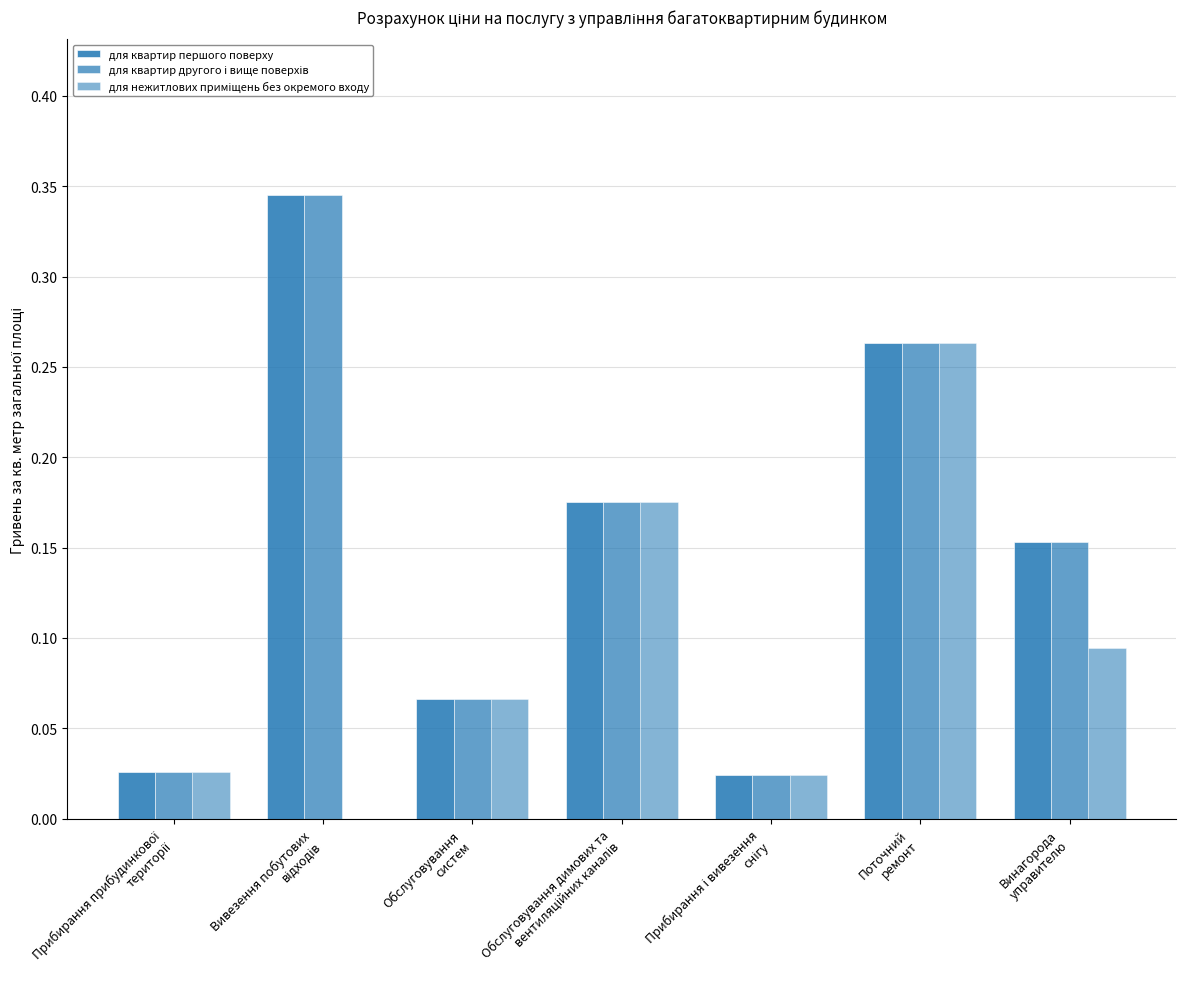

Rank the series at Поточний
ремонт from highest to lowest value.

для квартир першого поверху, для квартир другого і вище поверхів, для нежитлових приміщень без окремого входу